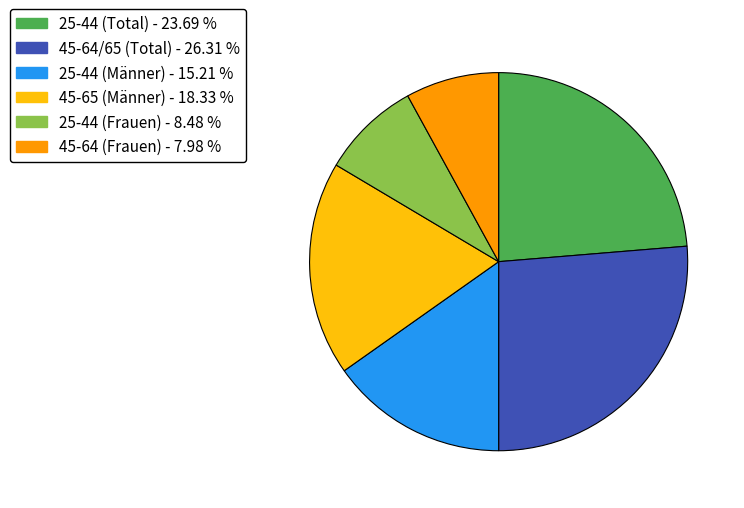

Is 25-44 (Frauen) - 8.48 % the majority of the pie?

No